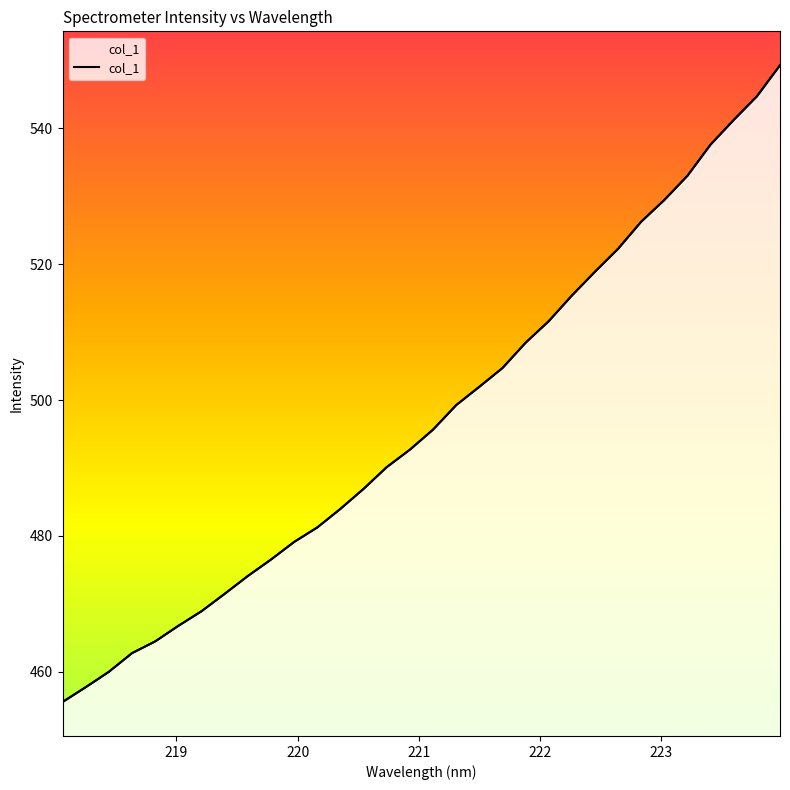

How many lines are shown in the chart?

1